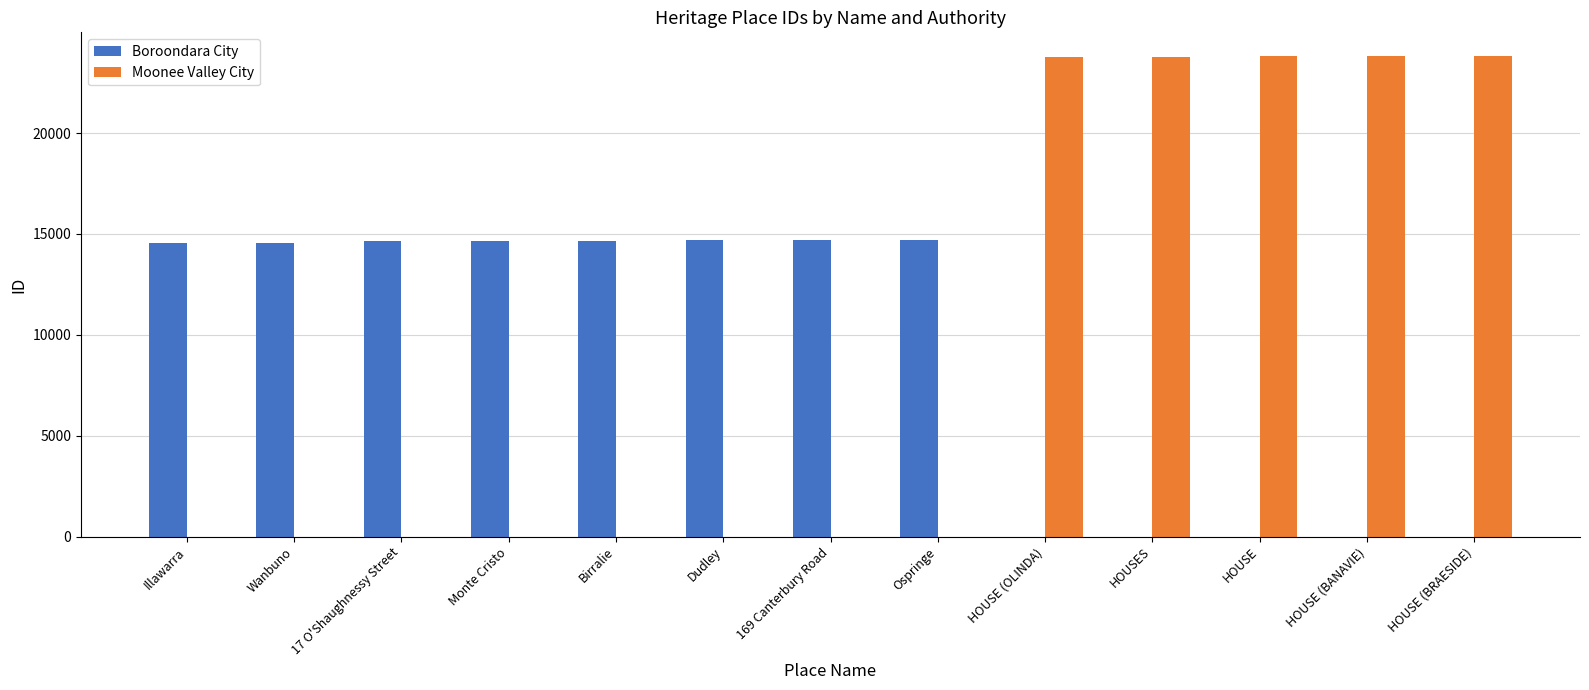

Does the chart contain stacked bars?

No